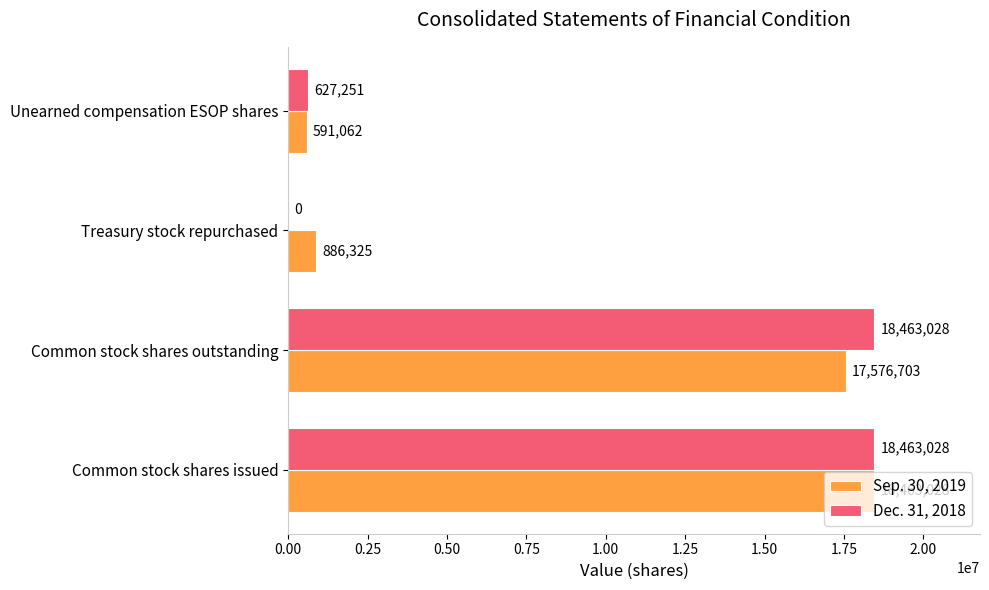

Is it true that Sep. 30, 2019 equals 886325 at Treasury stock repurchased?

True